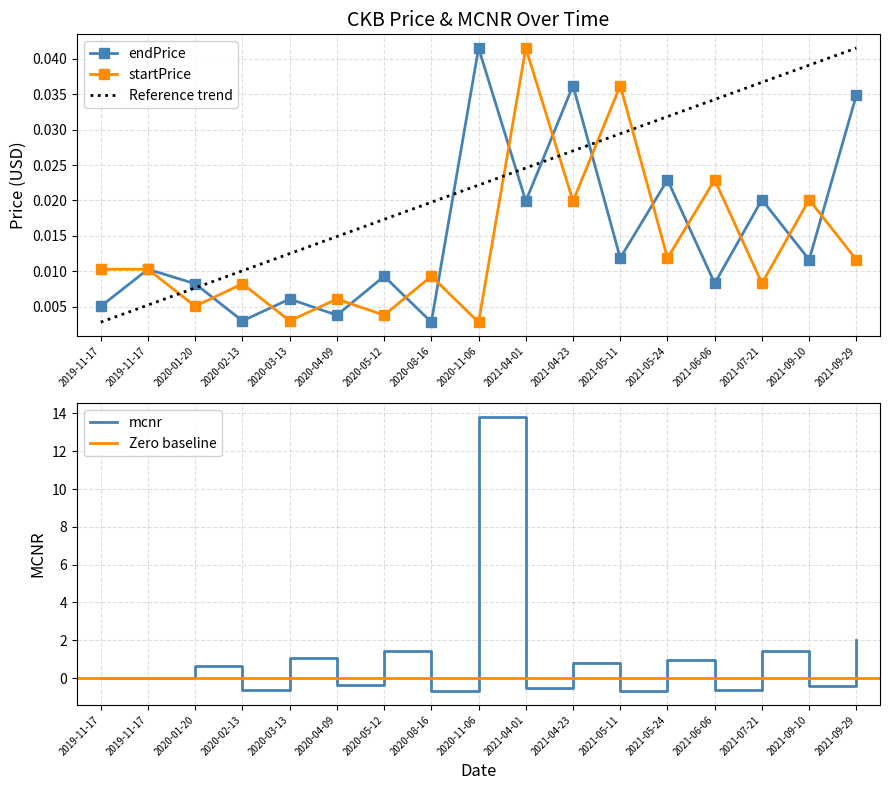

Reading left to right, transcribe all the data shown in this chart.

endPrice: 2019-11-17=0.0	2019-11-17=0.0	2020-01-20=0.0	2020-02-13=0.0	2020-03-13=0.0	2020-04-09=0.0	2020-05-12=0.0	2020-08-16=0.0	2020-11-06=0.0	2021-04-01=0.0	2021-04-23=0.0	2021-05-11=0.0	2021-05-24=0.0	2021-06-06=0.0	2021-07-21=0.0	2021-09-10=0.0	2021-09-29=0.0
startPrice: 2019-11-17=0.0	2019-11-17=0.0	2020-01-20=0.0	2020-02-13=0.0	2020-03-13=0.0	2020-04-09=0.0	2020-05-12=0.0	2020-08-16=0.0	2020-11-06=0.0	2021-04-01=0.0	2021-04-23=0.0	2021-05-11=0.0	2021-05-24=0.0	2021-06-06=0.0	2021-07-21=0.0	2021-09-10=0.0	2021-09-29=0.0
mcnr: 2019-11-17=0.0	2019-11-17=0.0	2020-01-20=0.6	2020-02-13=-0.6	2020-03-13=1.0	2020-04-09=-0.4	2020-05-12=1.4	2020-08-16=-0.7	2020-11-06=13.8	2021-04-01=-0.5	2021-04-23=0.8	2021-05-11=-0.7	2021-05-24=0.9	2021-06-06=-0.6	2021-07-21=1.4	2021-09-10=-0.4	2021-09-29=2.0